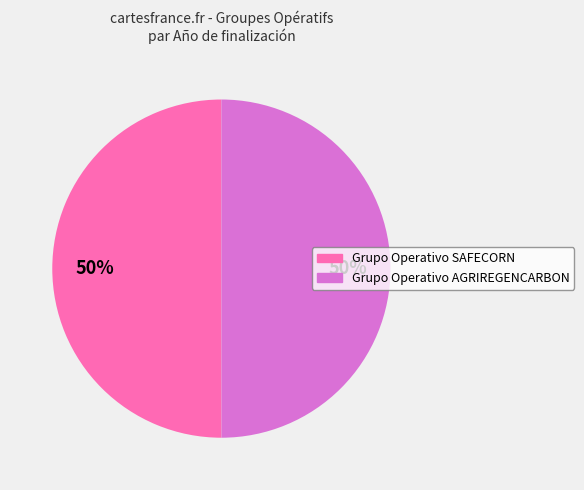

To the nearest percent, what percentage of the pie is Grupo Operativo SAFECORN?

50%